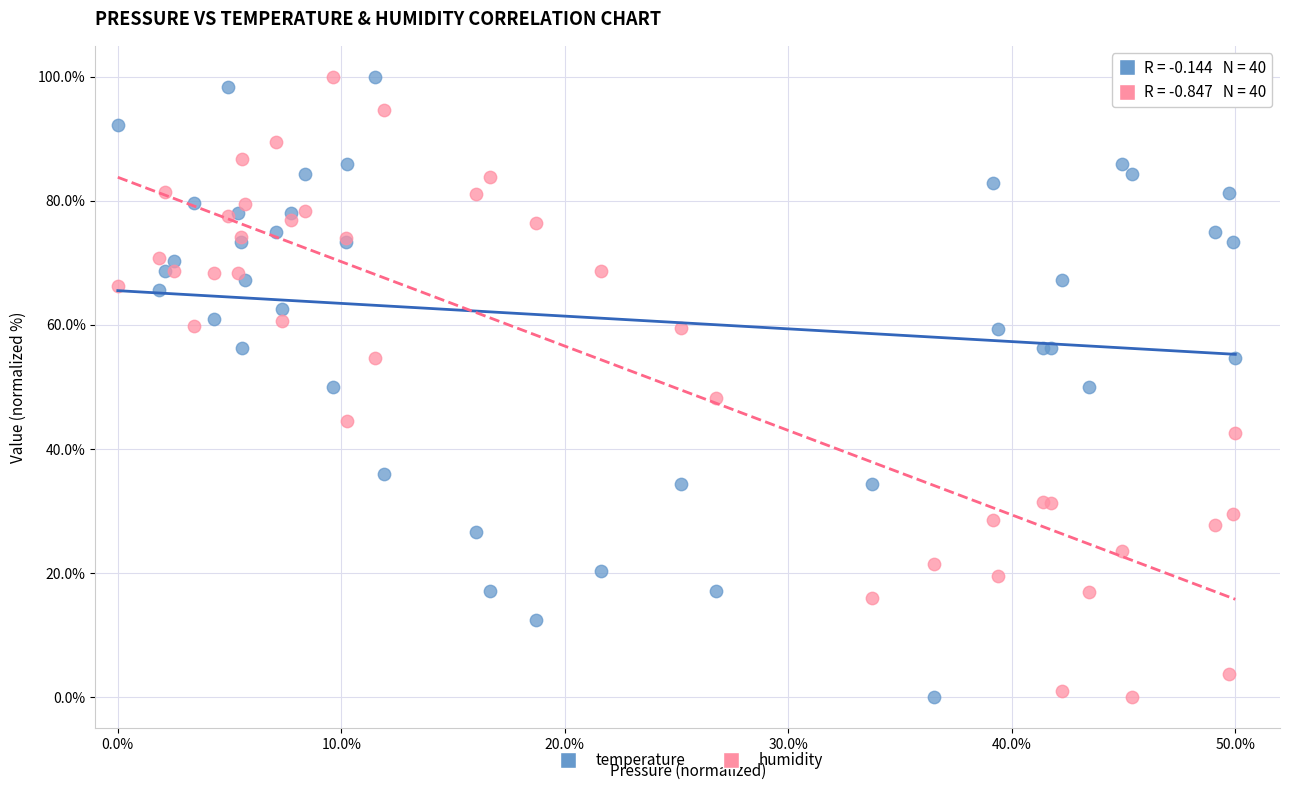

What is the X range (max minus min) for the scatter plot?

50.0